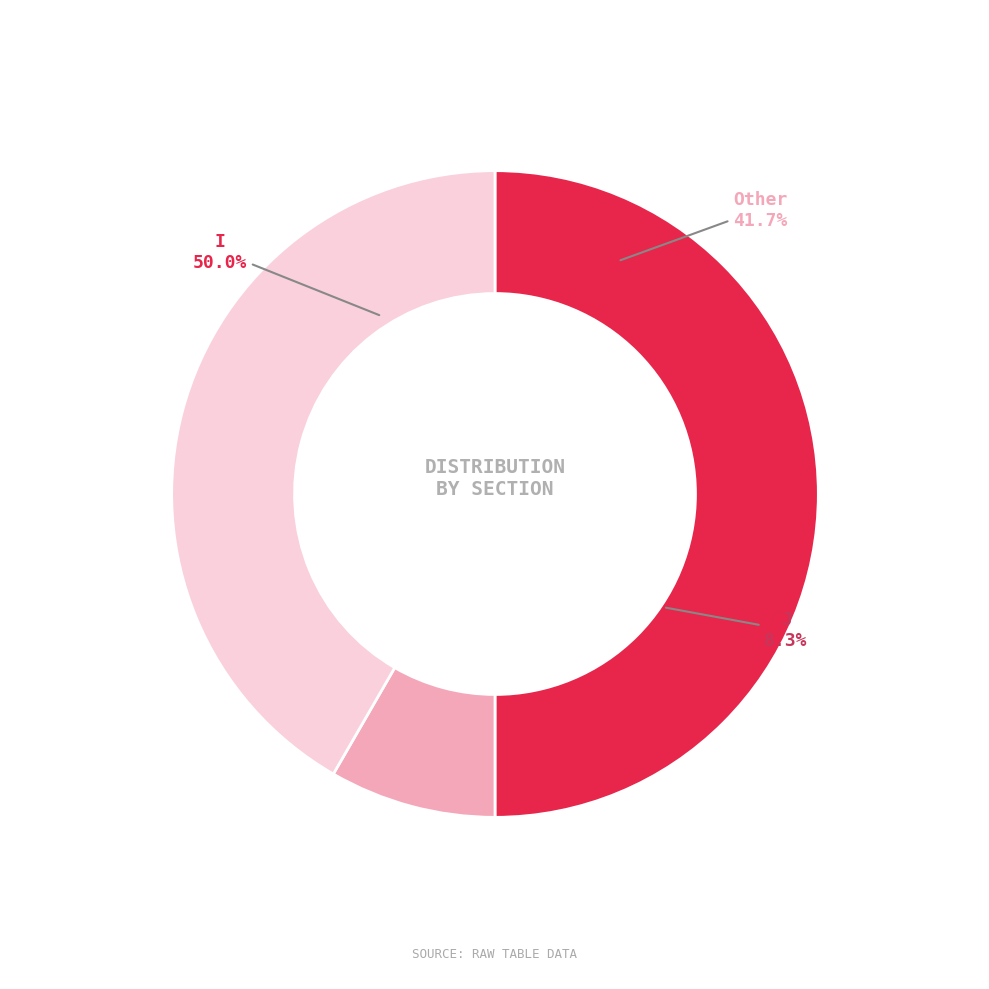

What is the largest slice in the pie chart?

I